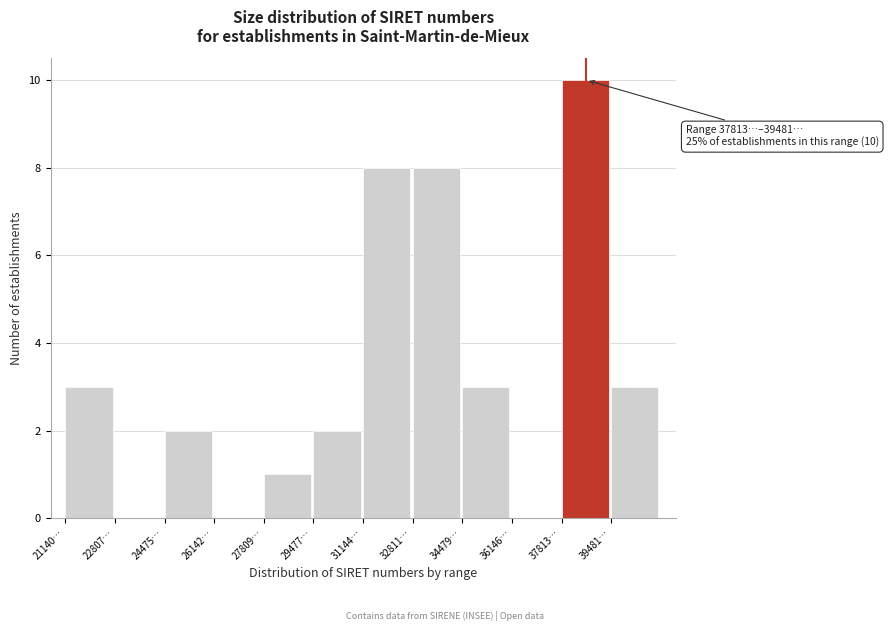

Reading right to left, extract all data points from this chart.

39481…=3	37813…=10	36146…=0	34479…=3	32811…=8	31144…=8	29477…=2	27809…=1	26142…=0	24475…=2	22807…=0	21140…=3